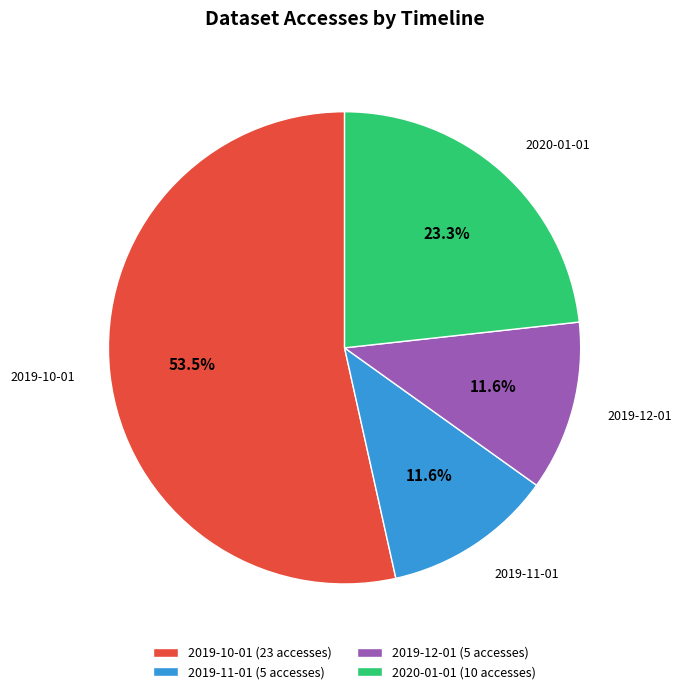

Is there a majority slice in this chart?

Yes